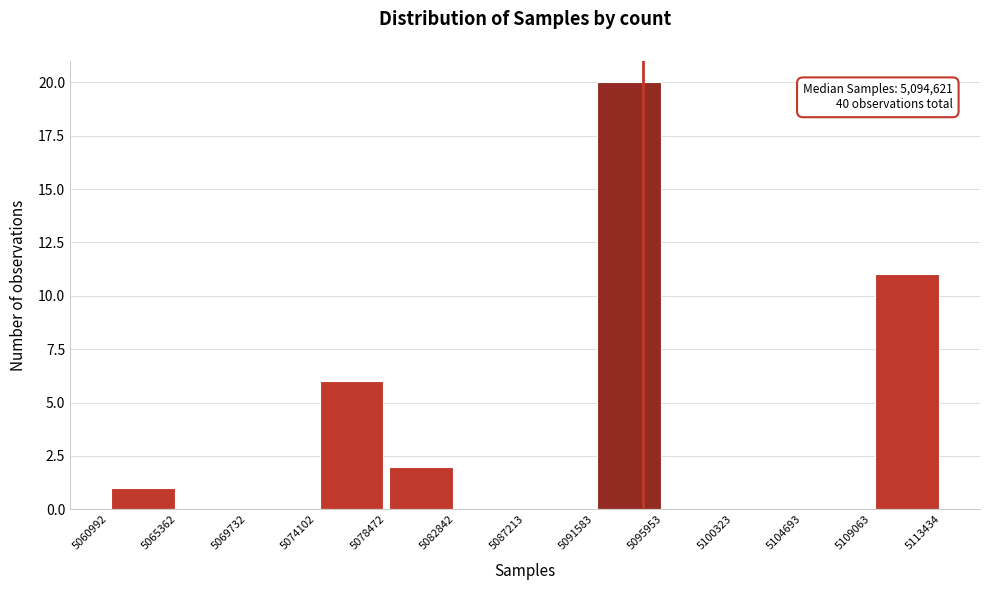

Over which range of the x-axis is the bar tallest?

5091583 to 5095953